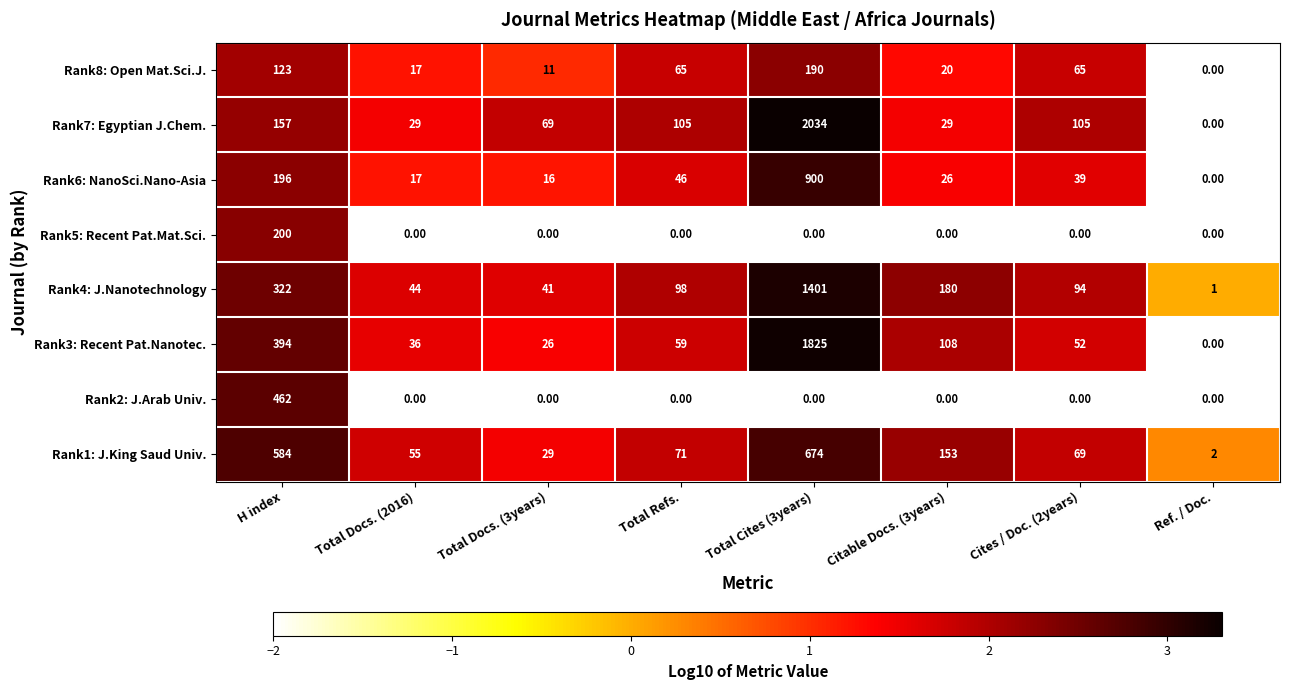

Which category has the highest value in the Rank2: J.Arab Univ. series?

H index